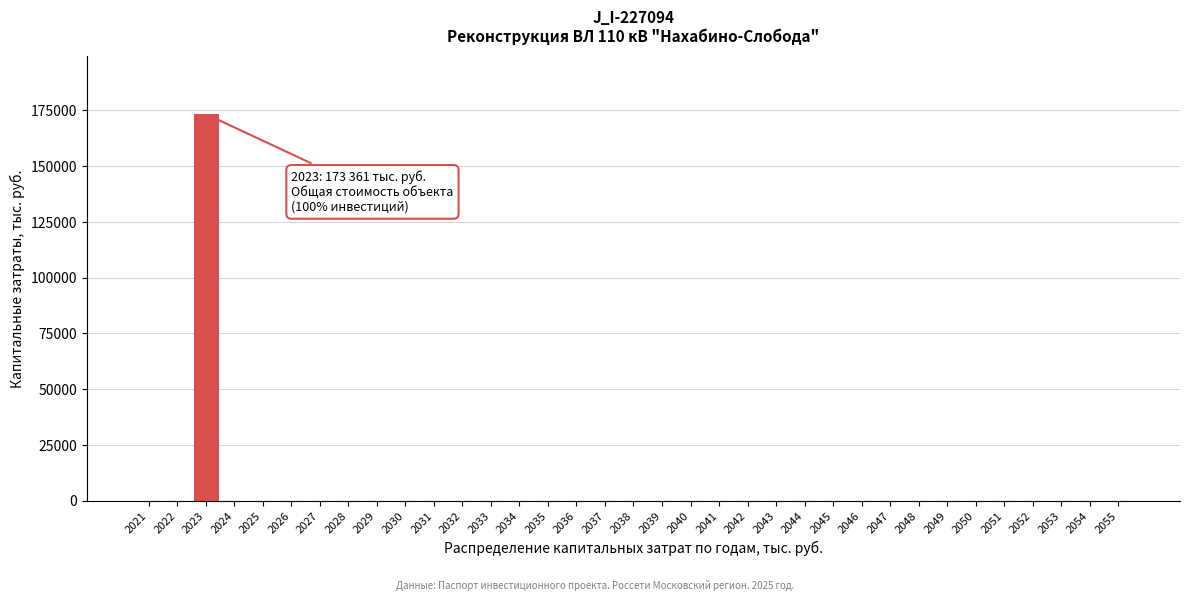

What is the maximum value shown in the chart?

173361.4